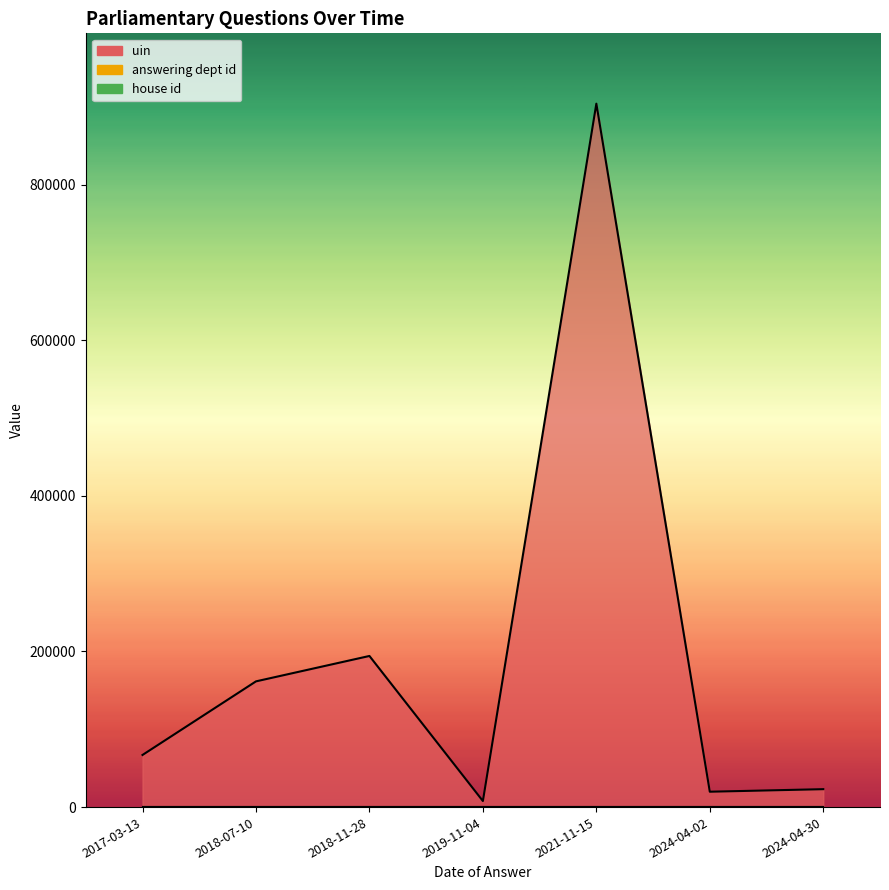

Which category has the highest value in the answering dept id series?

2017-03-13